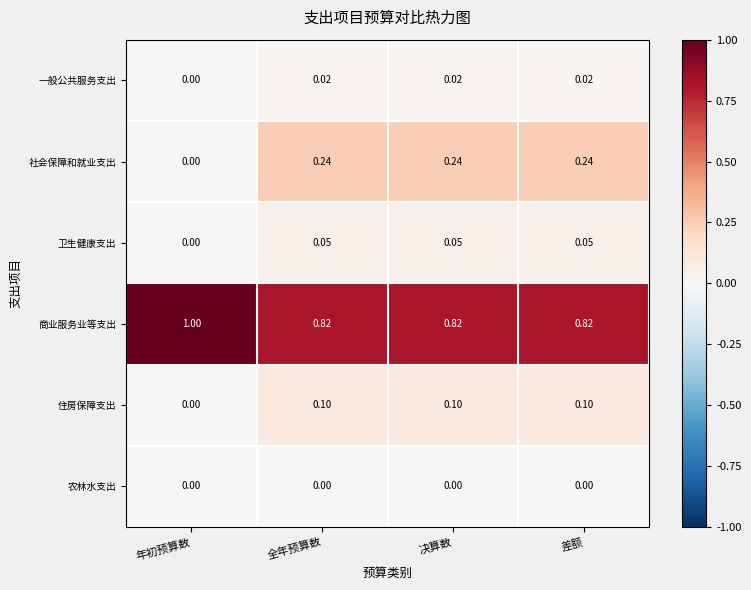

Which label corresponds to the largest value in the chart?

年初预算数